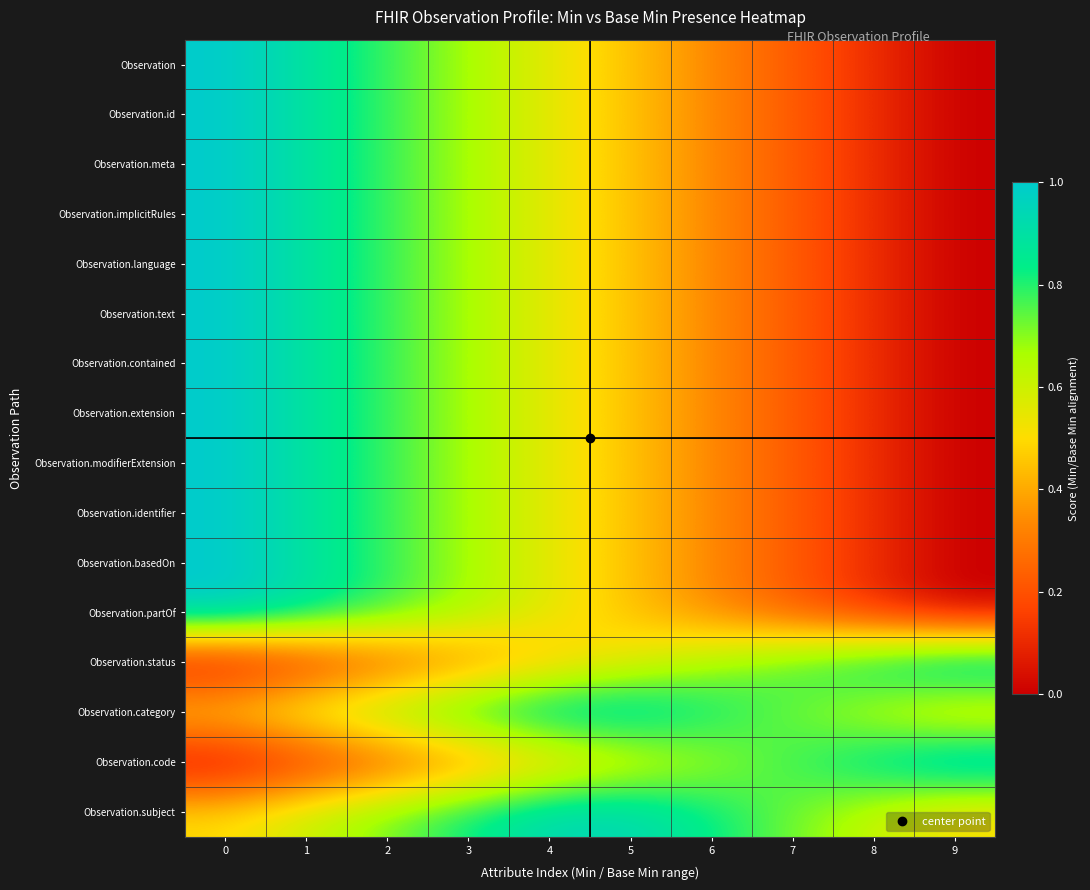

Which label corresponds to the smallest value in the chart?

9